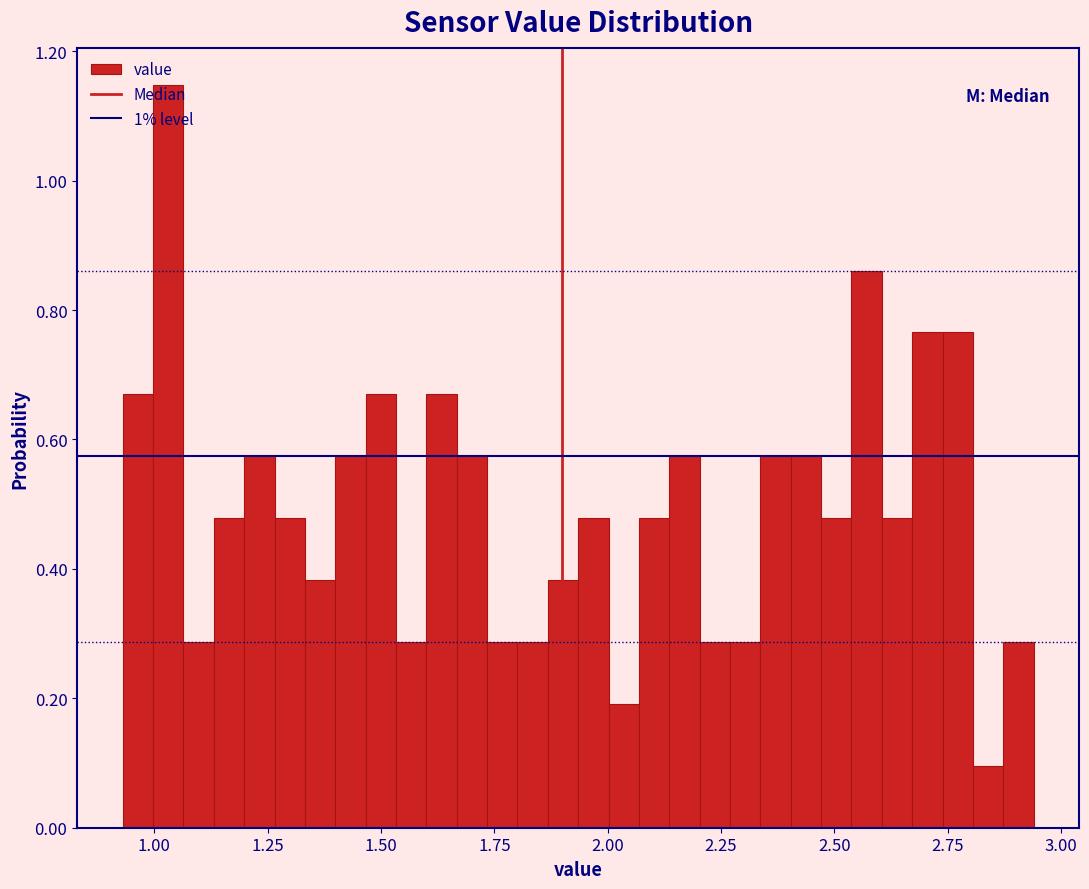

Read against the x-axis, roughly where is the centre of the tallest bar?

1.05